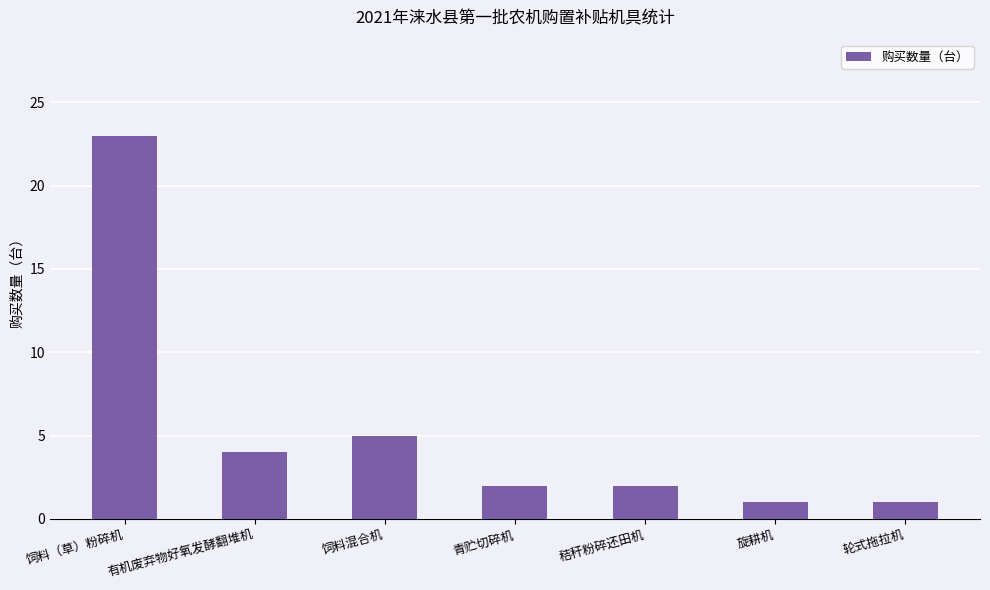

Which label corresponds to the largest value in the chart?

饲料（草）粉碎机